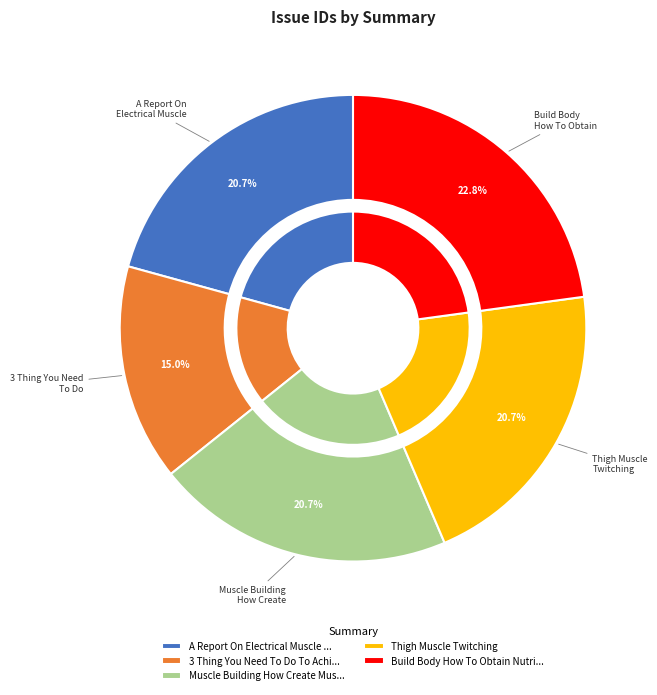

Does any single category account for the majority?

No